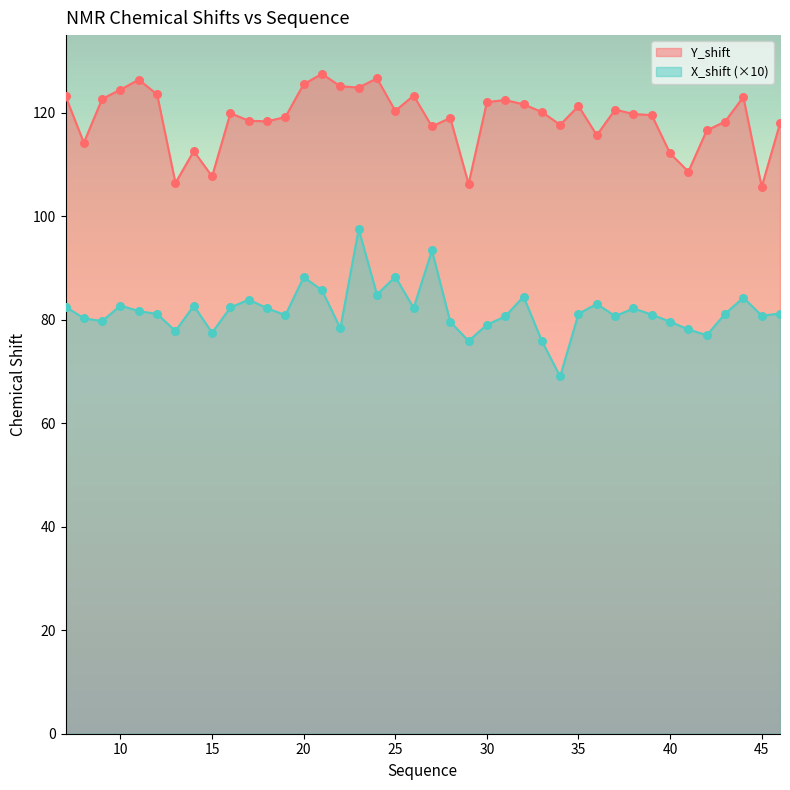

At how many categories does at least one series exceed 101?

40